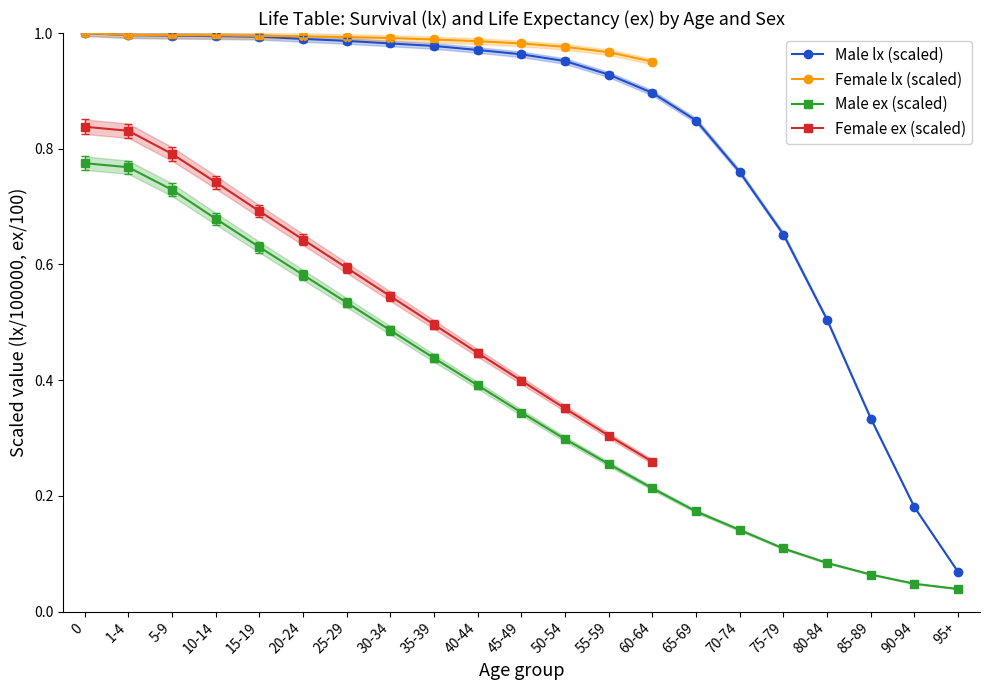

True or false: Male ex and Male lx intersect in this chart.

False